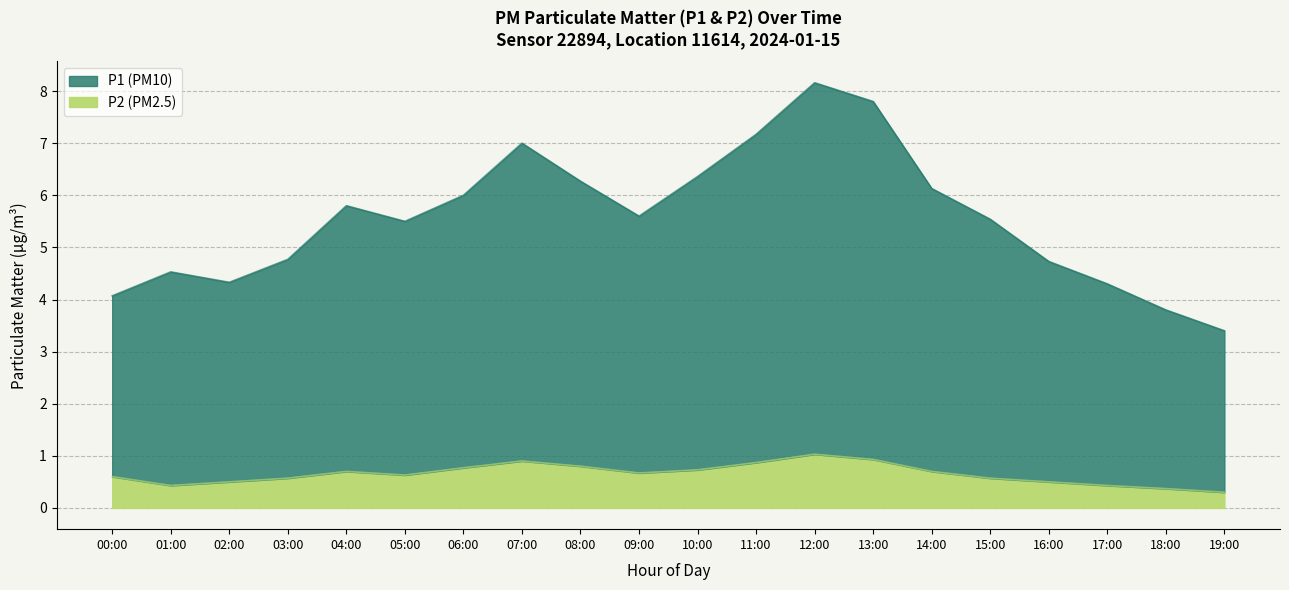

The P2 series shows 0.2 at 15:00. True or false?

False